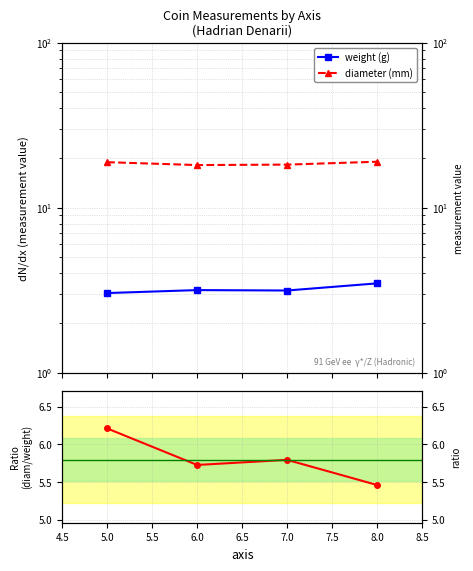

The diameter / weight series shows 2.6 at 5.0. True or false?

False